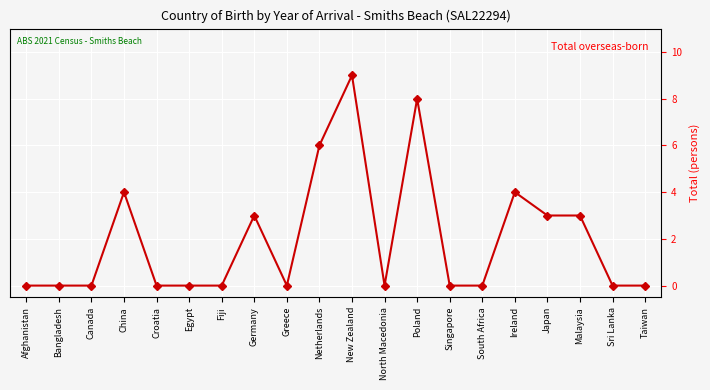

What is the sum of all values?

40